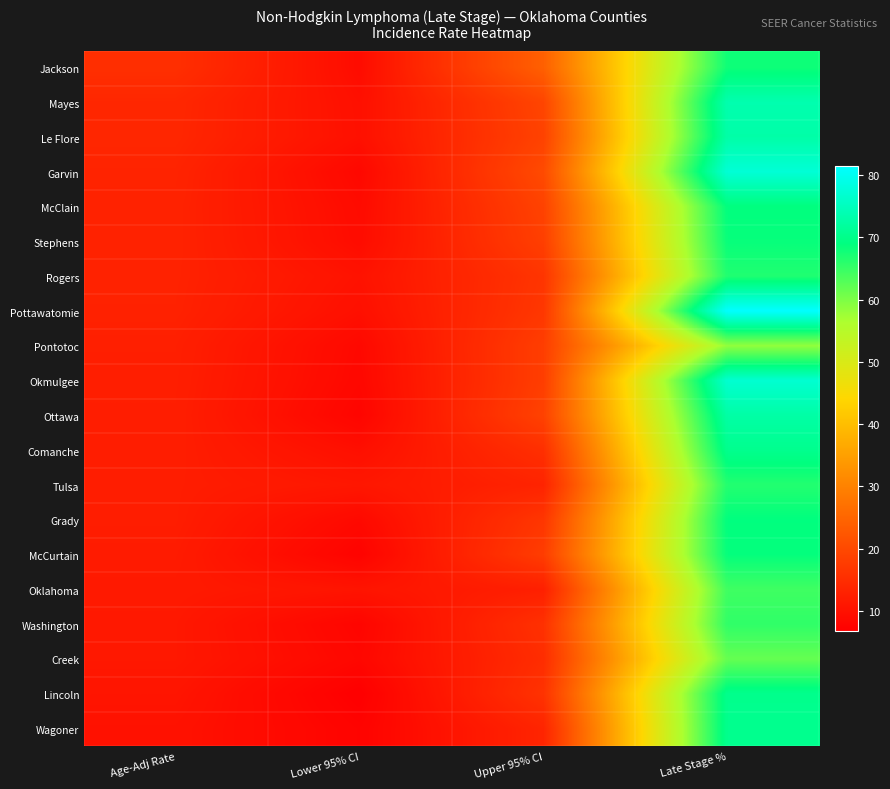

What is the greatest value displayed?

81.4